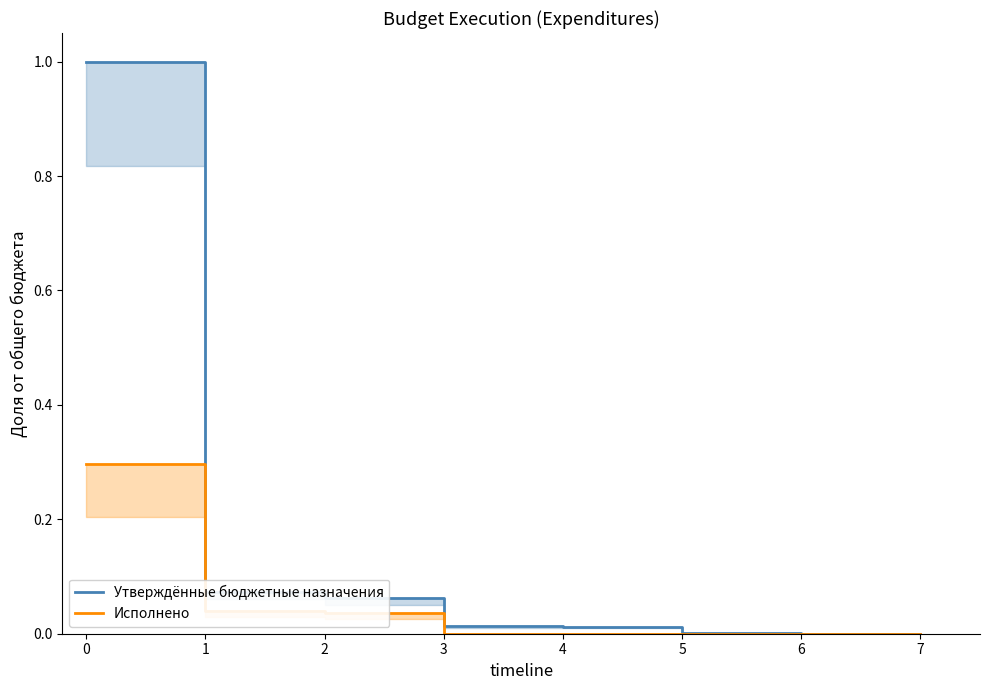

Is this an area chart (filled region under the line)?

No